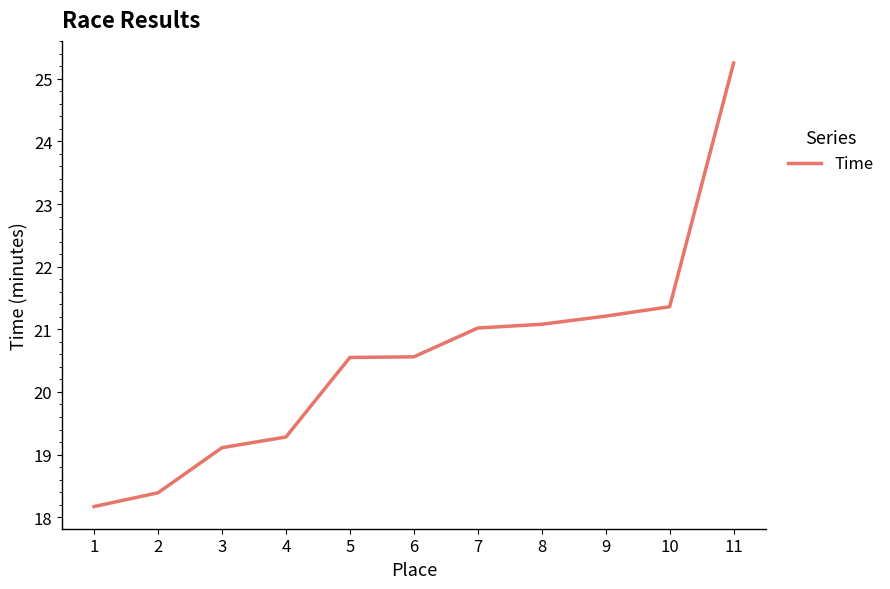

What value does the data have at 8?

21.1